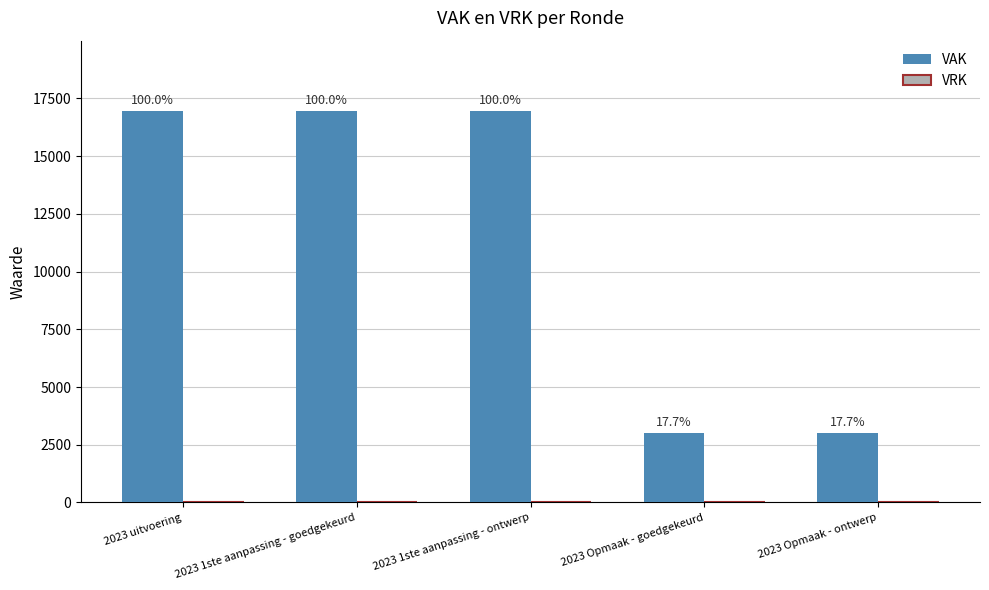

Reading left to right, what are all the values shown in this chart?

VAK: 2023 uitvoering=16946	2023 1ste aanpassing - goedgekeurd=16946	2023 1ste aanpassing - ontwerp=16946	2023 Opmaak - goedgekeurd=3000	2023 Opmaak - ontwerp=3000
VRK: 2023 uitvoering=0	2023 1ste aanpassing - goedgekeurd=0	2023 1ste aanpassing - ontwerp=0	2023 Opmaak - goedgekeurd=0	2023 Opmaak - ontwerp=0